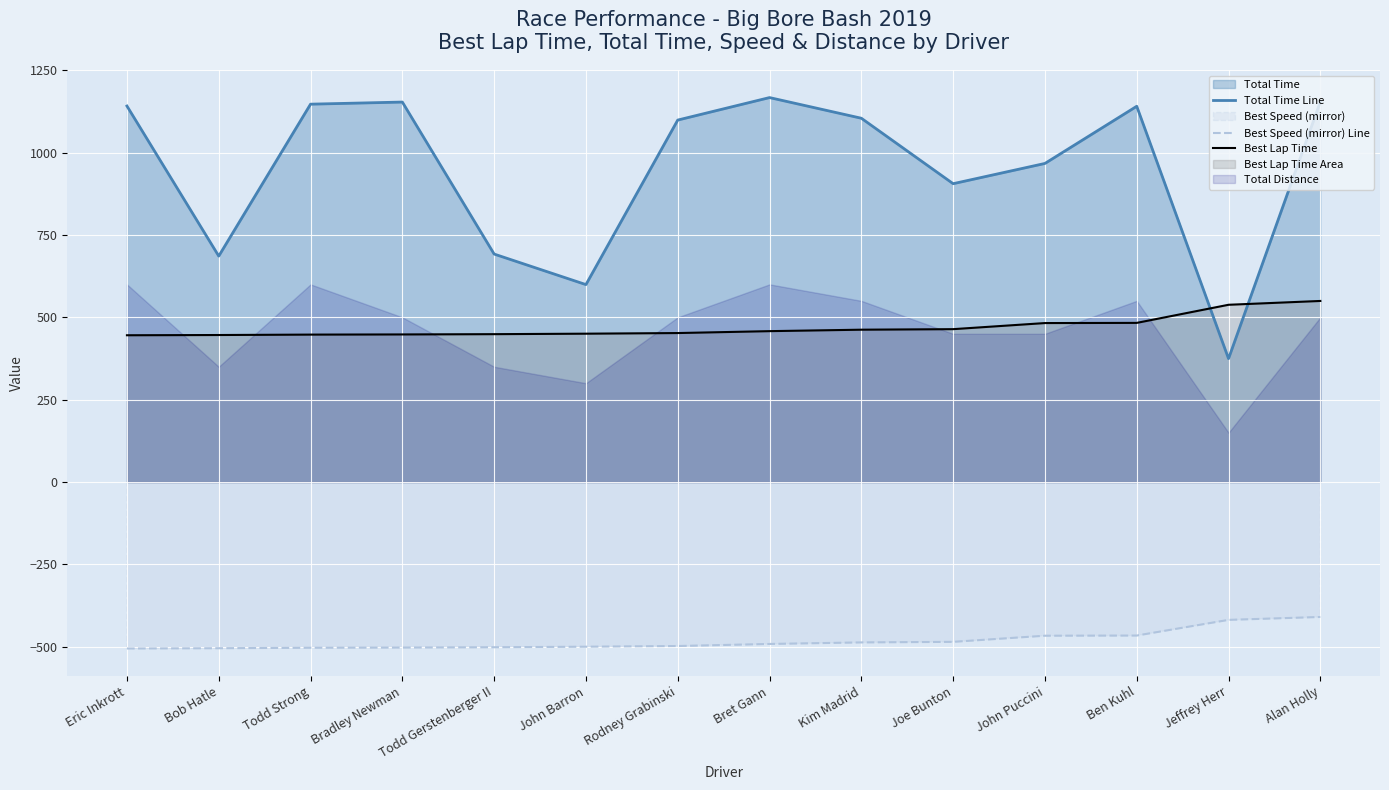

What is the maximum value shown in the chart?

1166.8